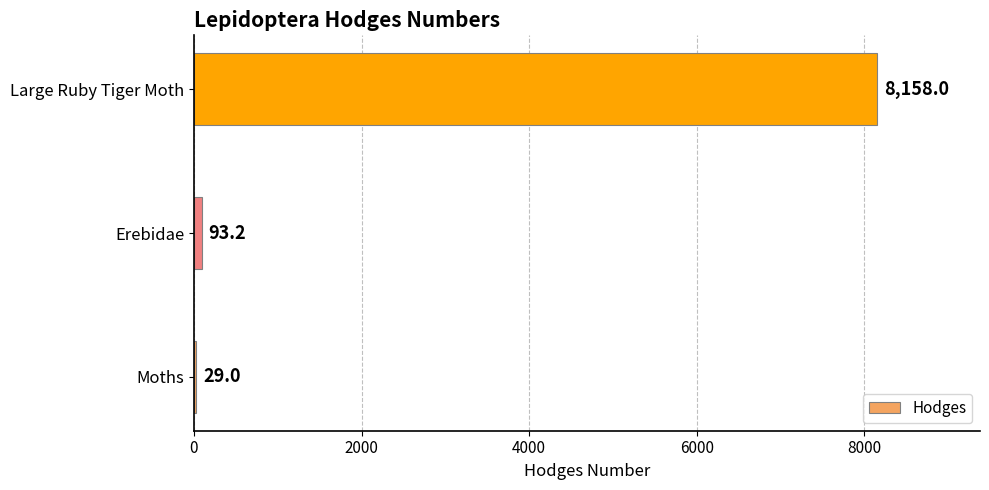

Which label corresponds to the largest value in the chart?

Large Ruby Tiger Moth